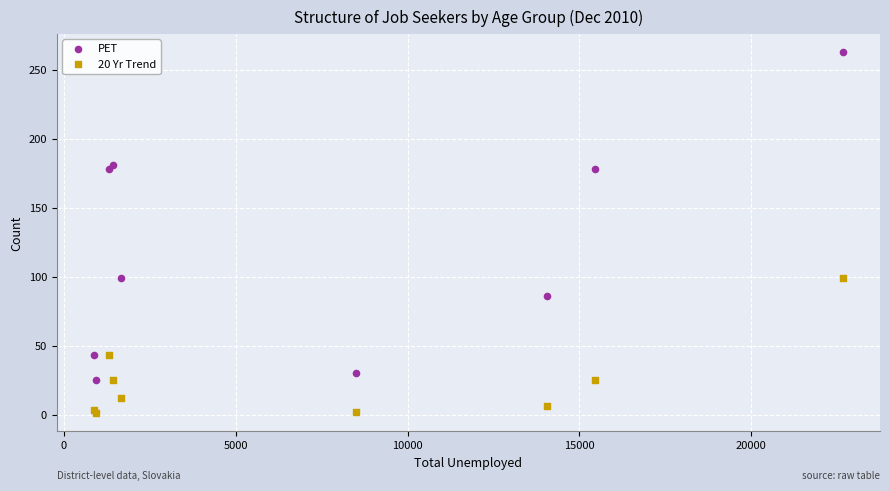

Which series contains the highest Y value?

PET